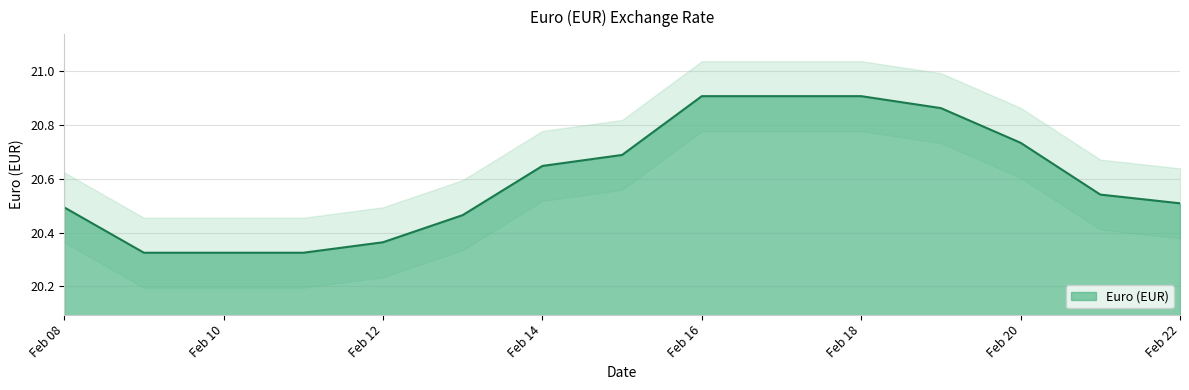

Count the values in the range 20 to 21.

15